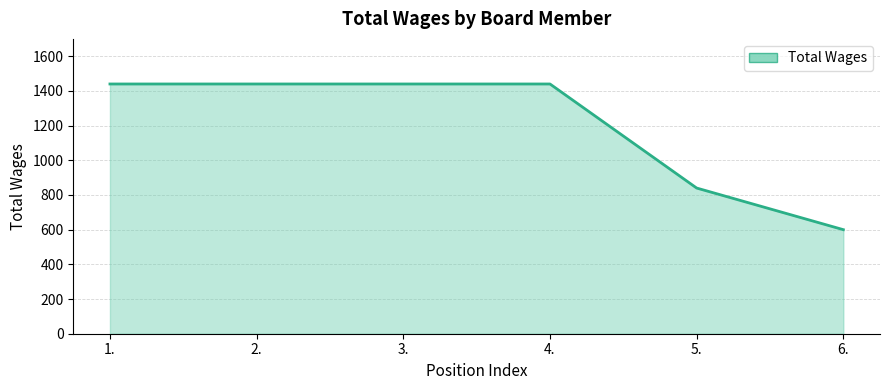

What is the sum of all values?

7200